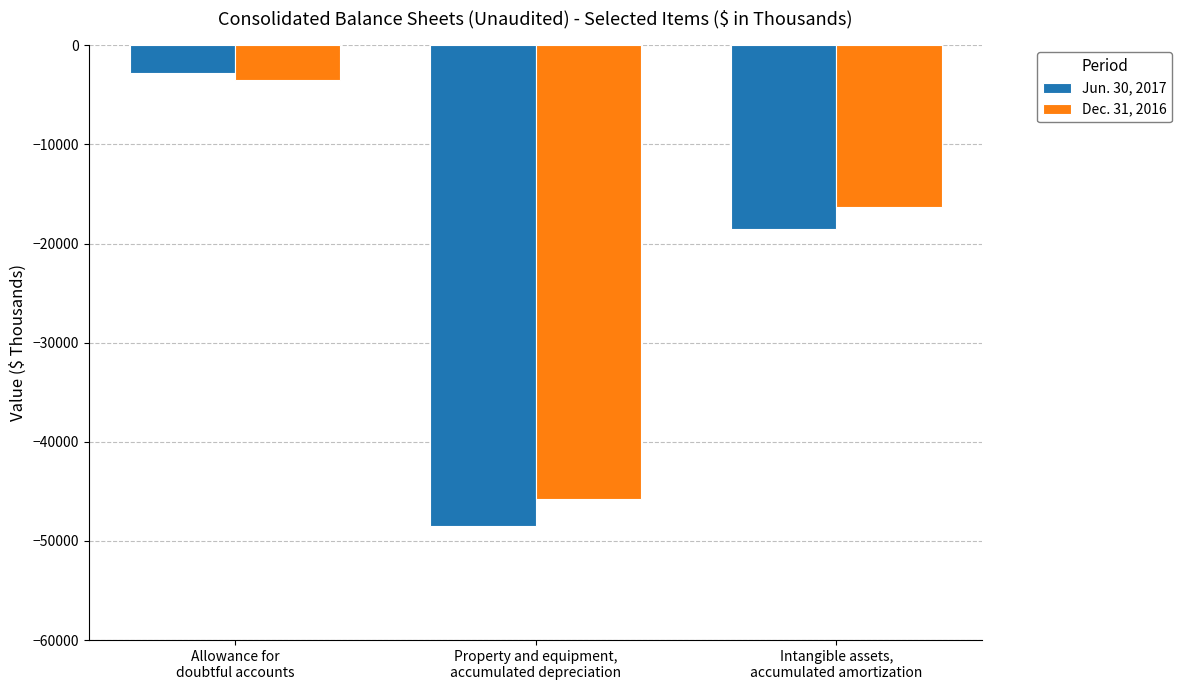

Which series has the widest spread of values?

Jun. 30, 2017